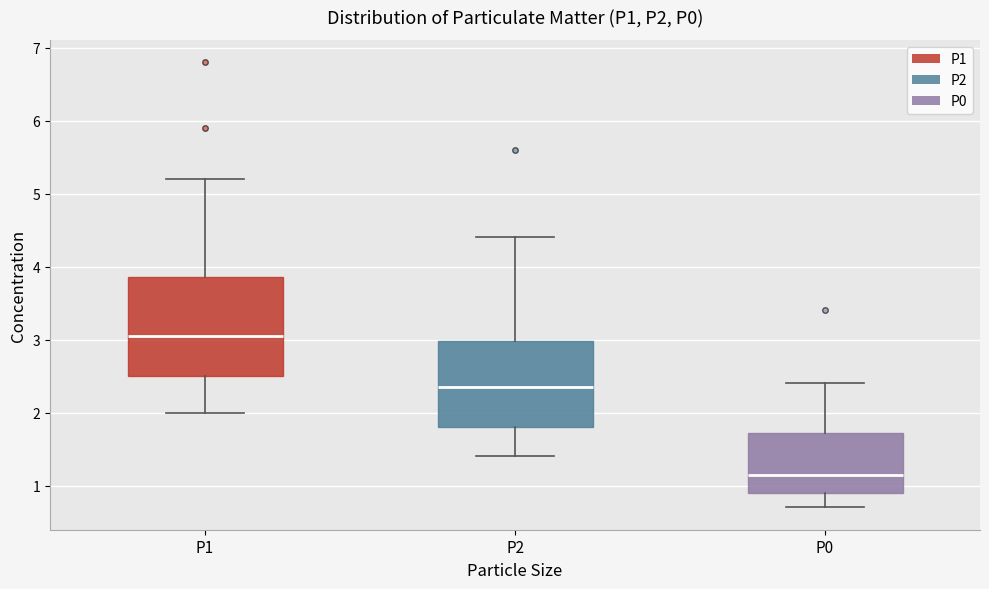

Where does the median line of the box for P1 sit on the y-axis? The values are not printed on the chart, so give them approximately, as read against the axis.

3.1